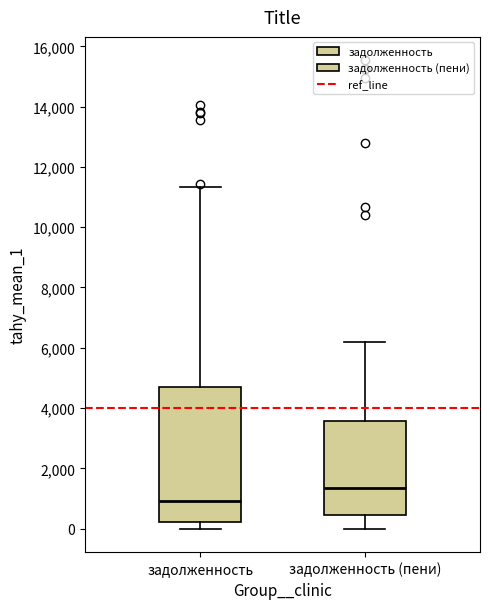

Which box is the tallest, from its lower edge to its upper edge?

задолженность